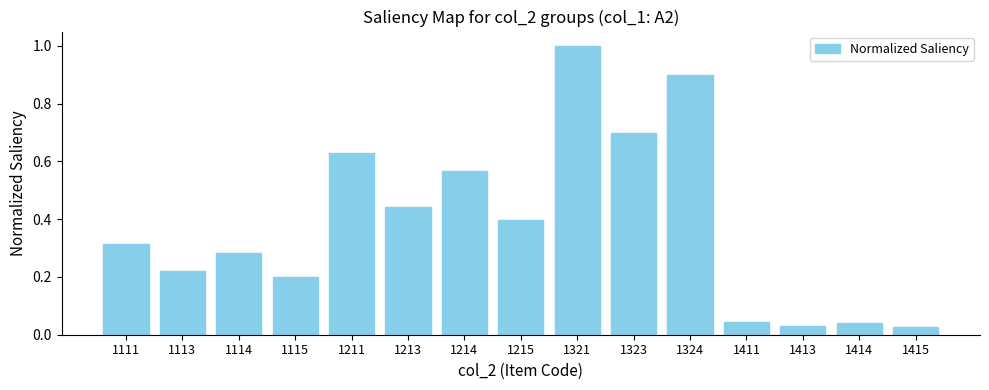

The value at 1113 is 0.3. True or false?

False